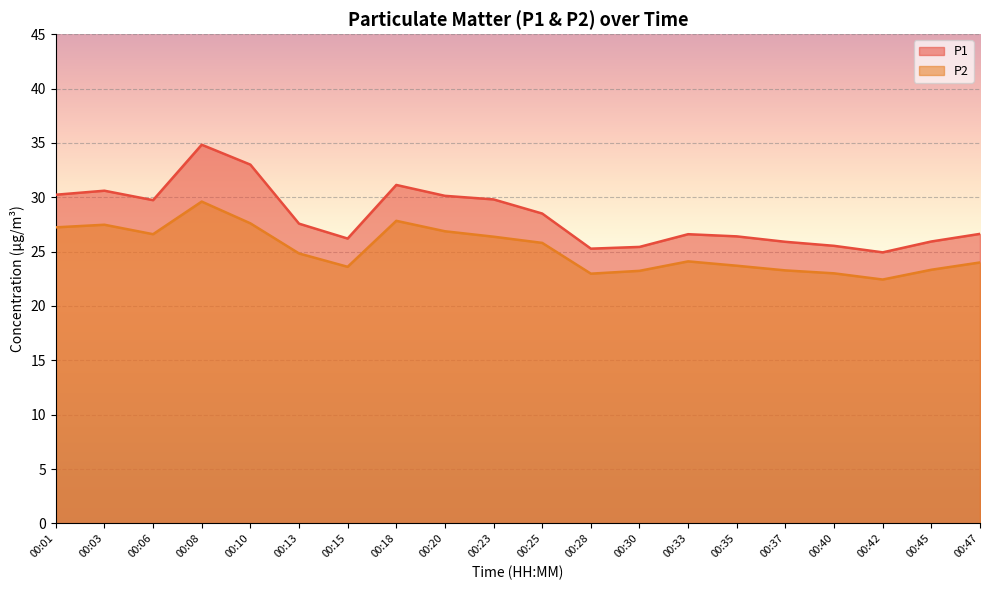

Where does the P2 series first go above 24?

00:01